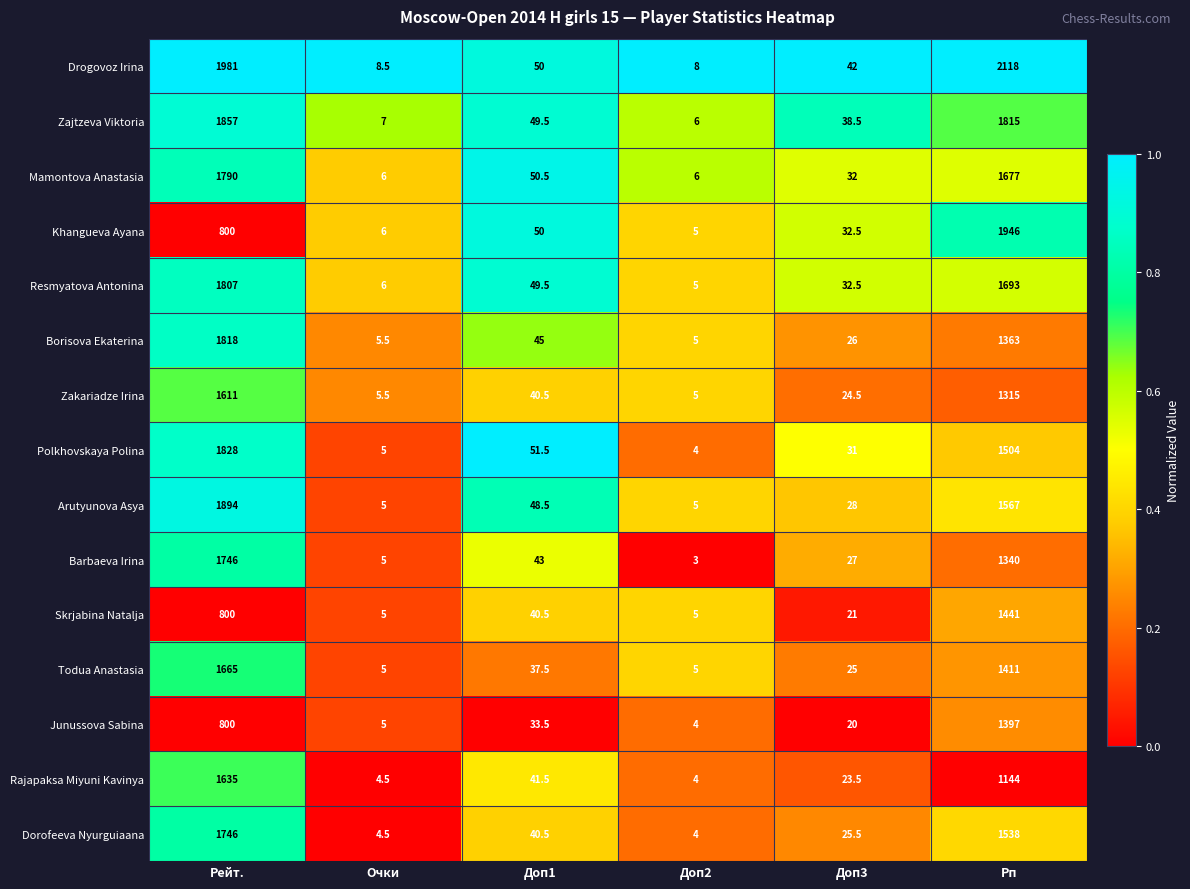

The Khangueva Ayana series shows 2912.9 at Рп. True or false?

False